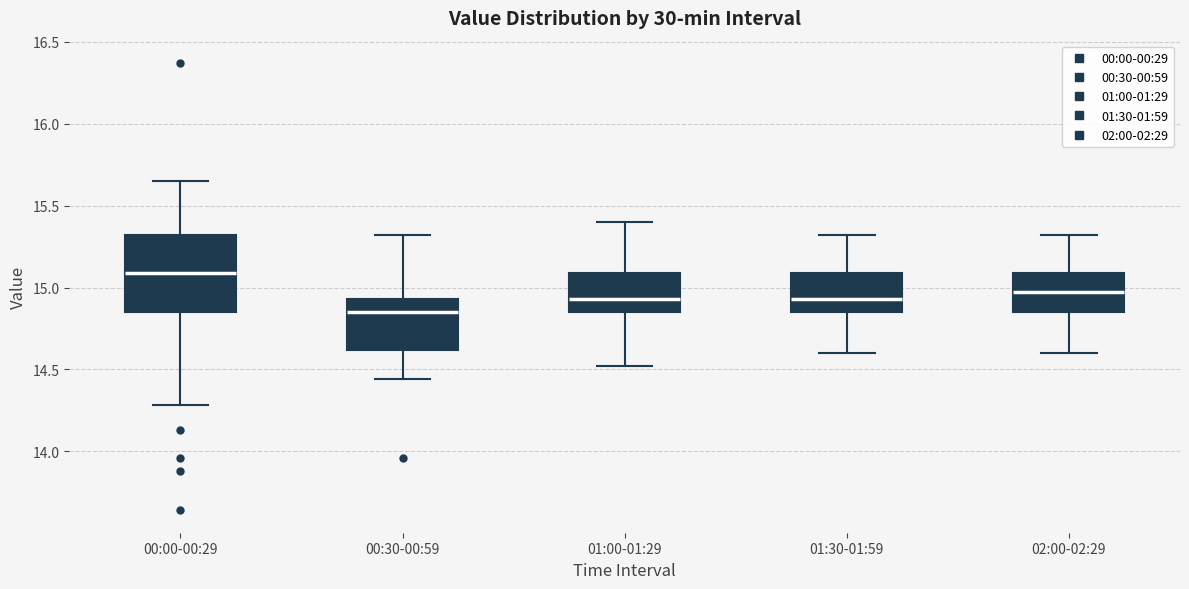

Reading left to right, transcribe this box plot: for each box, give where its median line is, the range the box spans, and where its two whiskers end, as read against the y-axis. The values are not printed on the chart, so give them approximately, as read against the axis.

00:00-00:29: median 15.10, box 14.85 to 15.30, whiskers 14.30 to 15.65
00:30-00:59: median 14.85, box 14.60 to 14.95, whiskers 14.45 to 15.30
01:00-01:29: median 14.95, box 14.85 to 15.10, whiskers 14.50 to 15.40
01:30-01:59: median 14.95, box 14.85 to 15.10, whiskers 14.60 to 15.30
02:00-02:29: median 14.95, box 14.85 to 15.10, whiskers 14.60 to 15.30